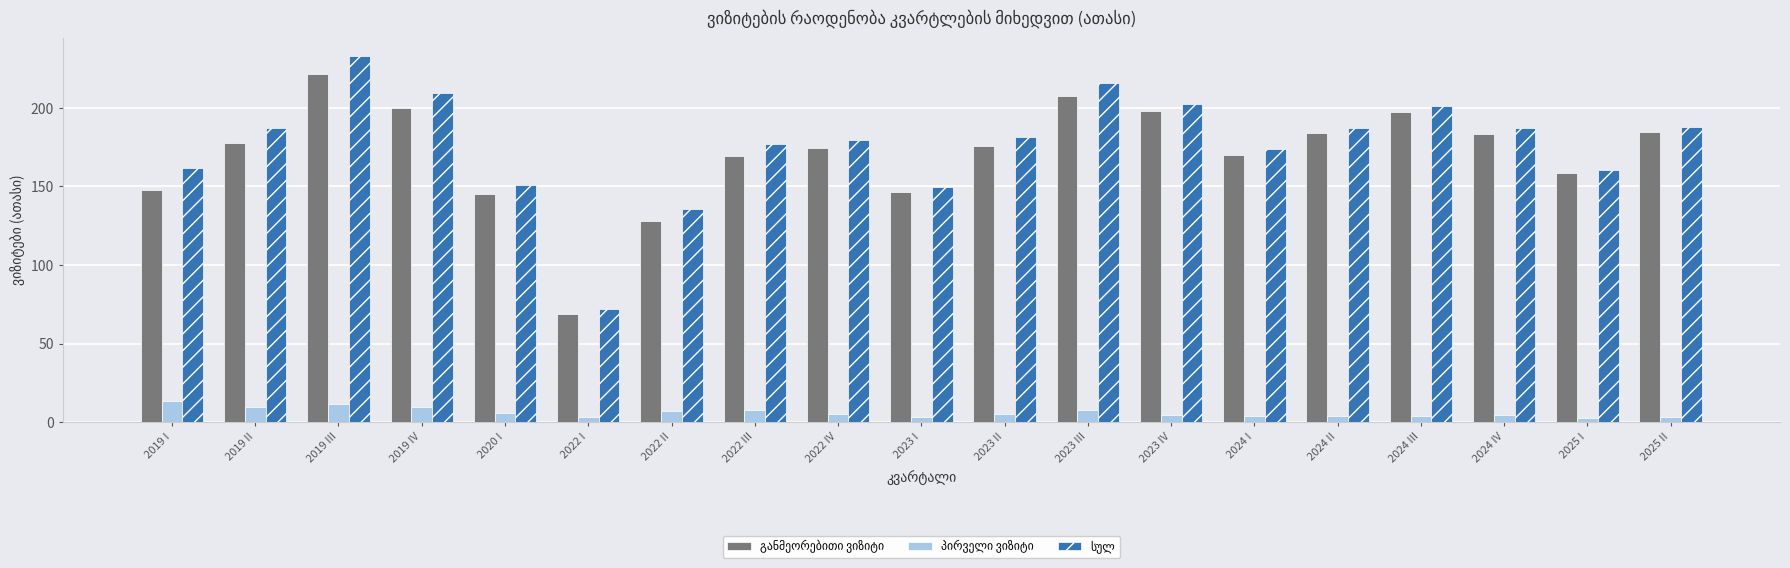

What is the total value across all series at 2024 I?

347.8